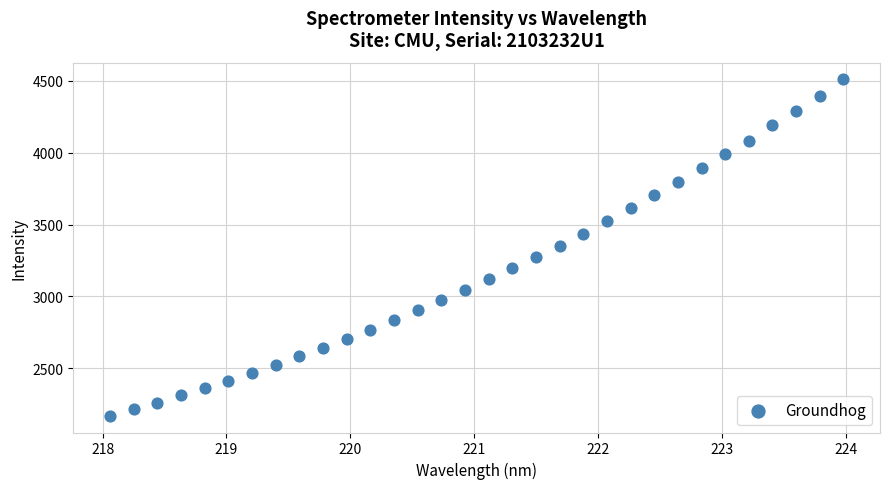

What is the range of X values (max minus min)?

5.9